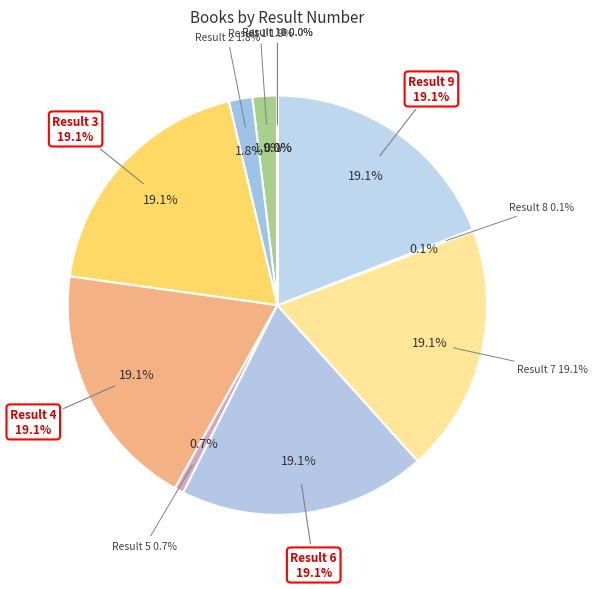

Count the number of slices in the pie.

11